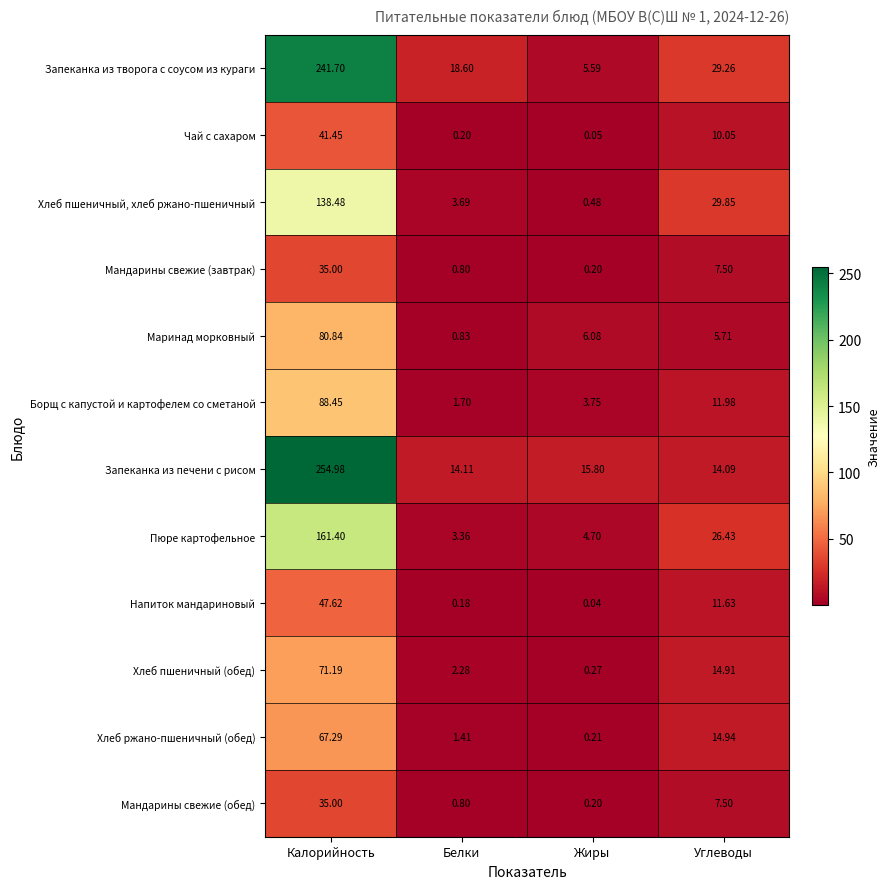

At which category is the sum across all series the highest?

Калорийность